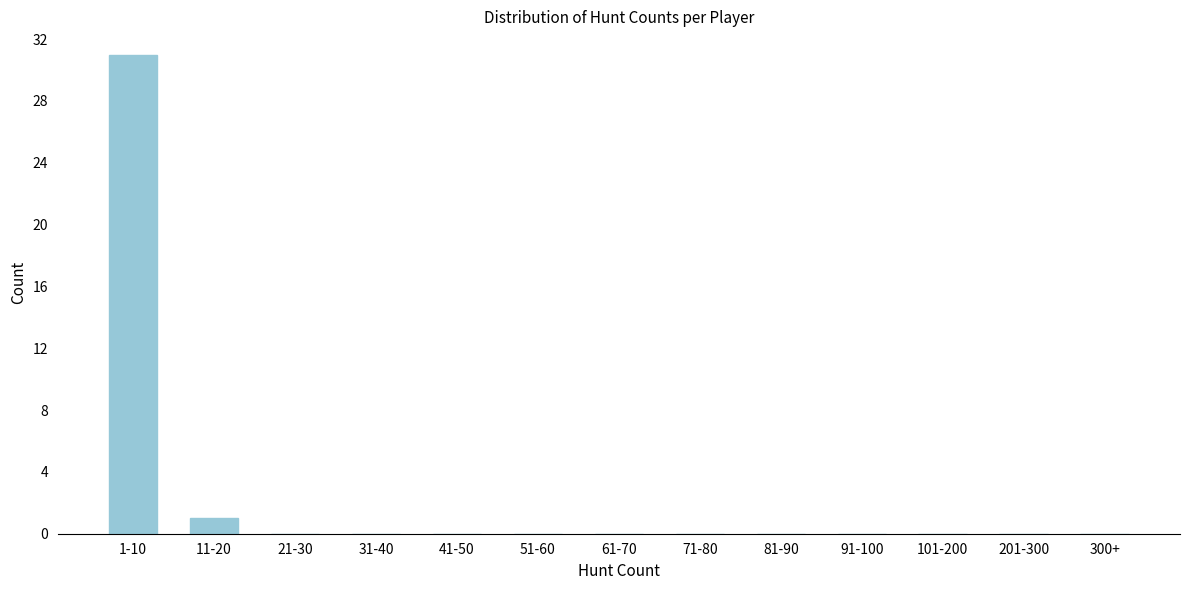

Reading right to left, list all the values displayed in this chart.

300+=0	201-300=0	101-200=0	91-100=0	81-90=0	71-80=0	61-70=0	51-60=0	41-50=0	31-40=0	21-30=0	11-20=1	1-10=31